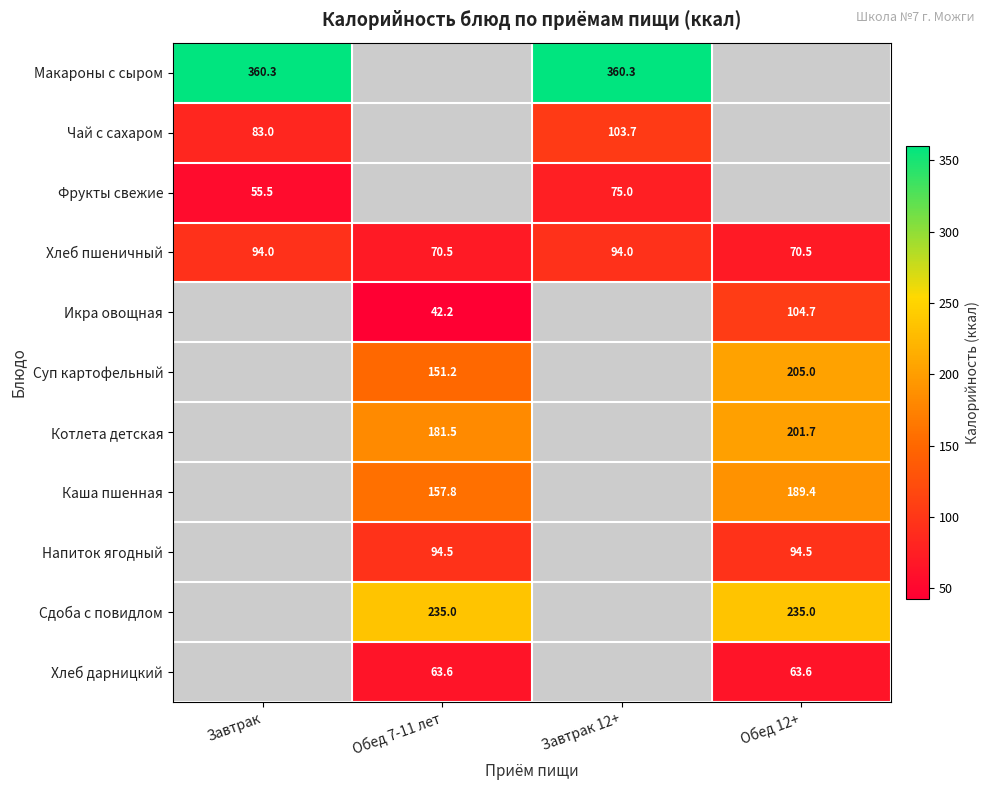

Which category has the lowest value in the Хлеб пшеничный series?

Обед 7-11 лет